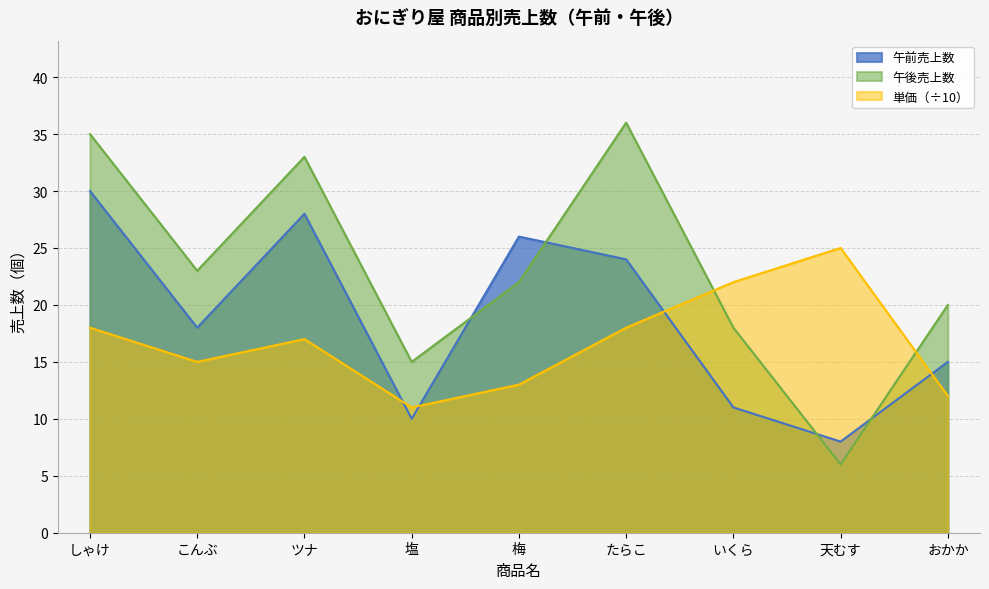

What is the label of the 7th point from the right?

ツナ